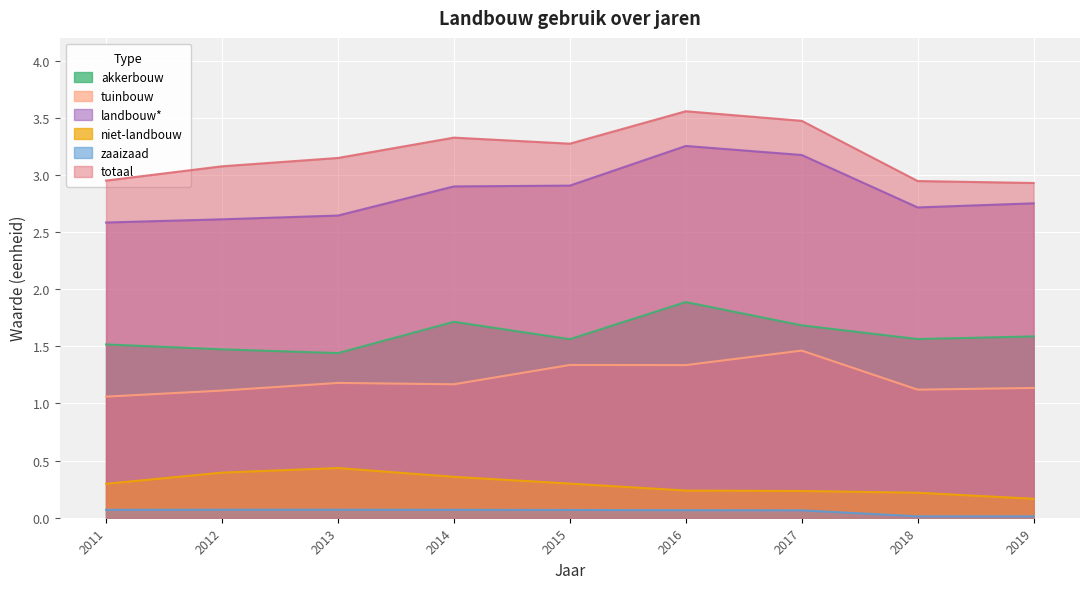

Where is the first local minimum for akkerbouw?

2013